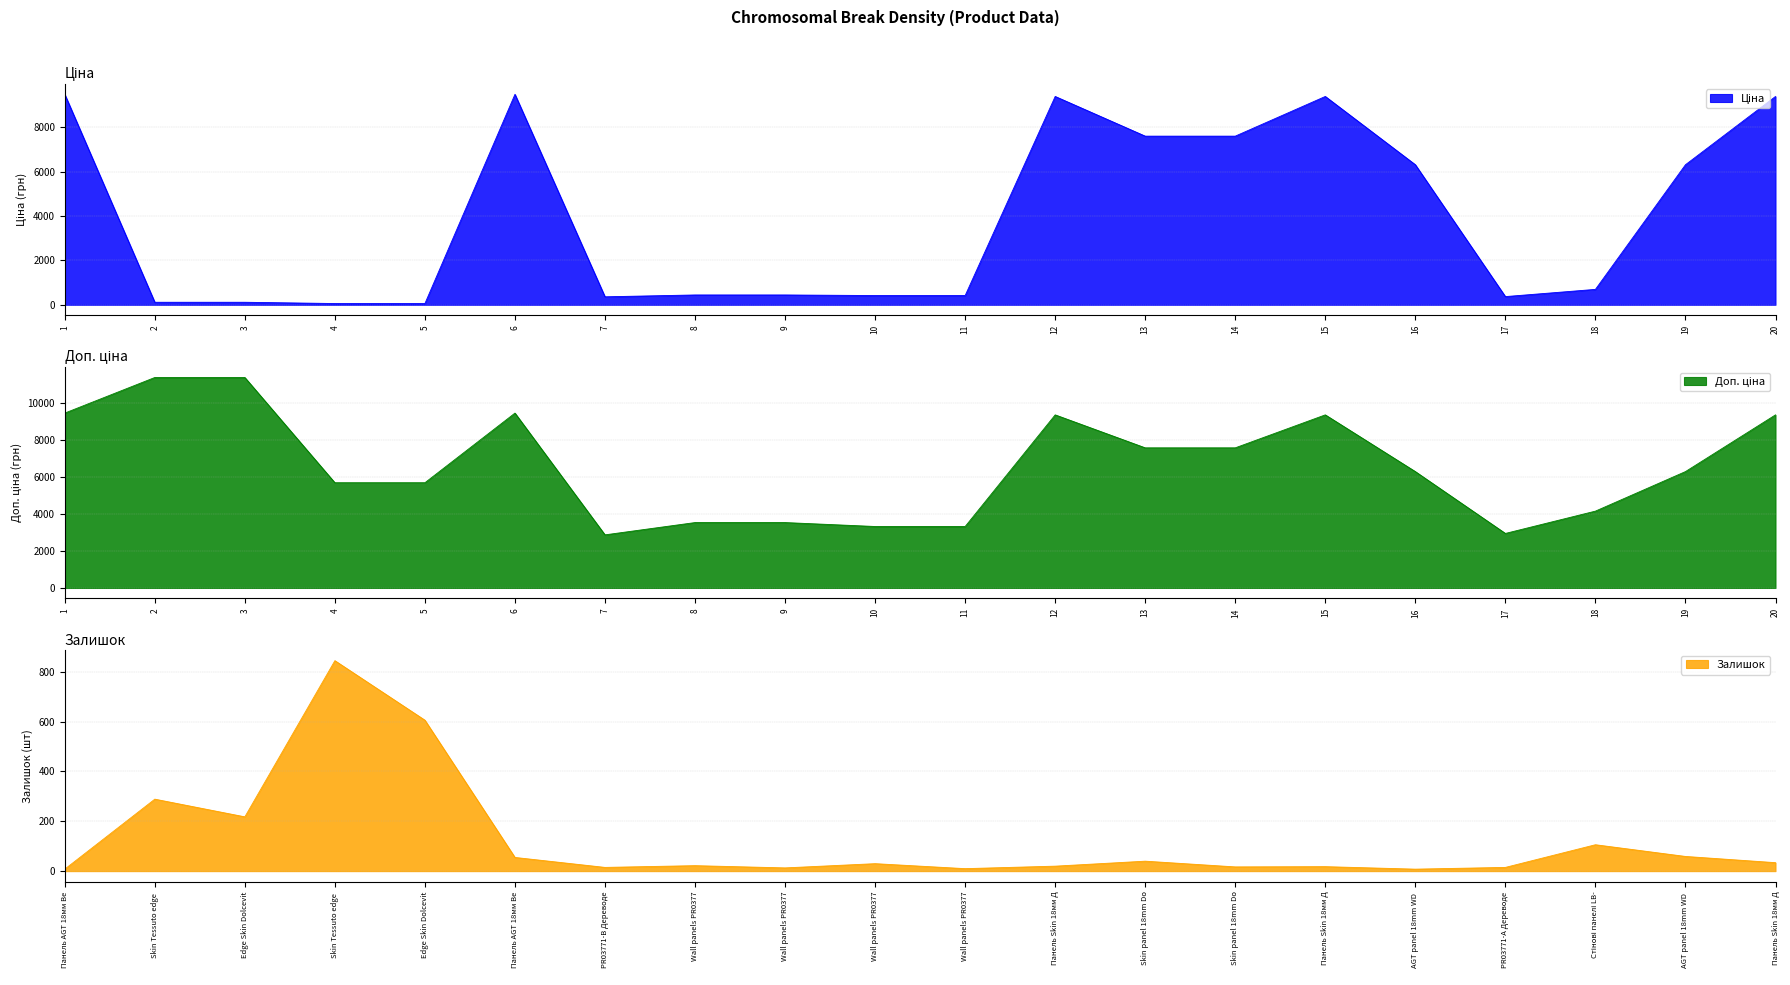

What is the lowest value of the Ціна series?

57.0